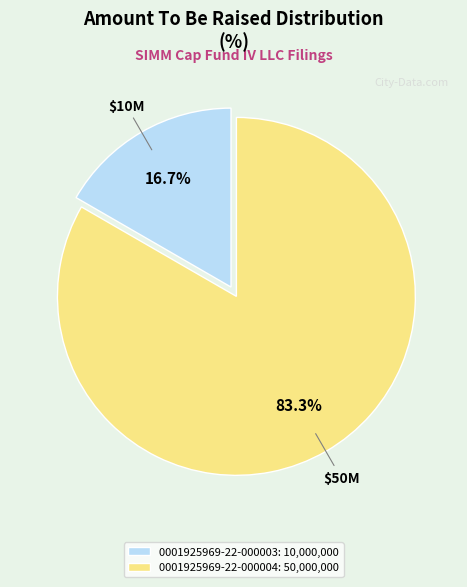

What is the smallest slice in the pie chart?

0001925969-22-000003